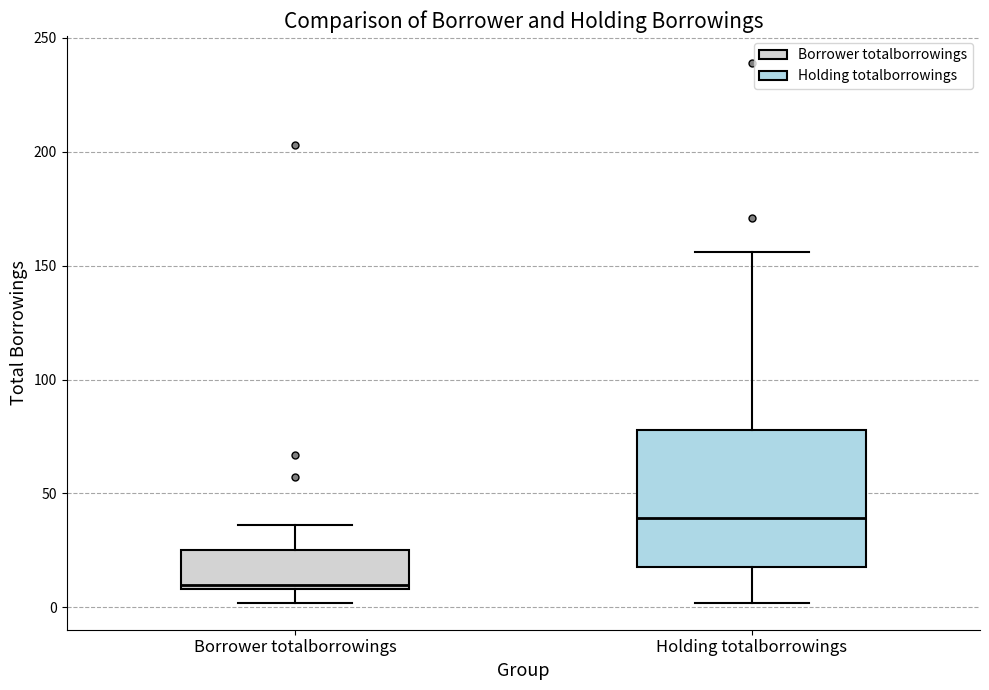

Reading left to right, transcribe this box plot: for each box, give where its median line is, the range the box spans, and where its two whiskers end, as read against the y-axis. The values are not printed on the chart, so give them approximately, as read against the axis.

Borrower totalborrowings: median 10 (just above the box's lower edge), box 10 to 25, whiskers 0 to 35
Holding totalborrowings: median 40, box 20 to 80, whiskers 0 to 155